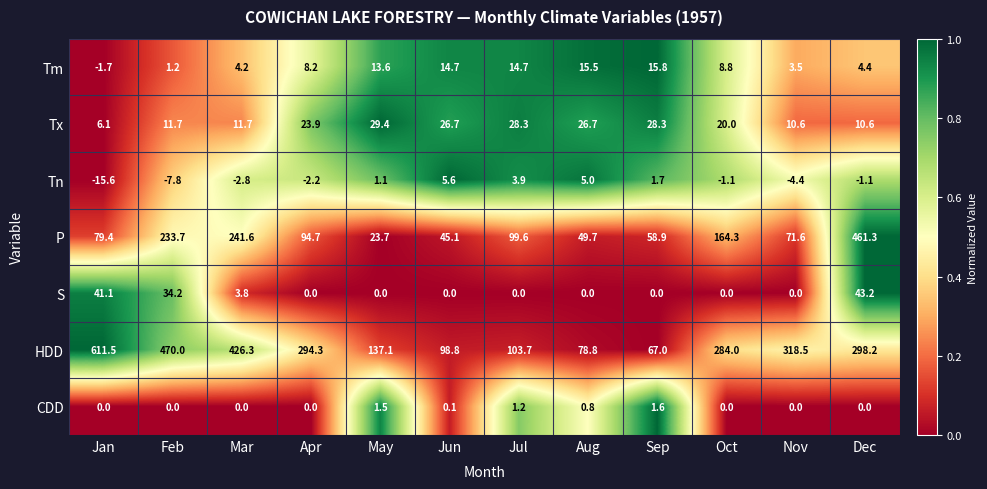

List the series in order of their peak value, lowest first.

CDD, Tn, Tm, Tx, S, P, HDD